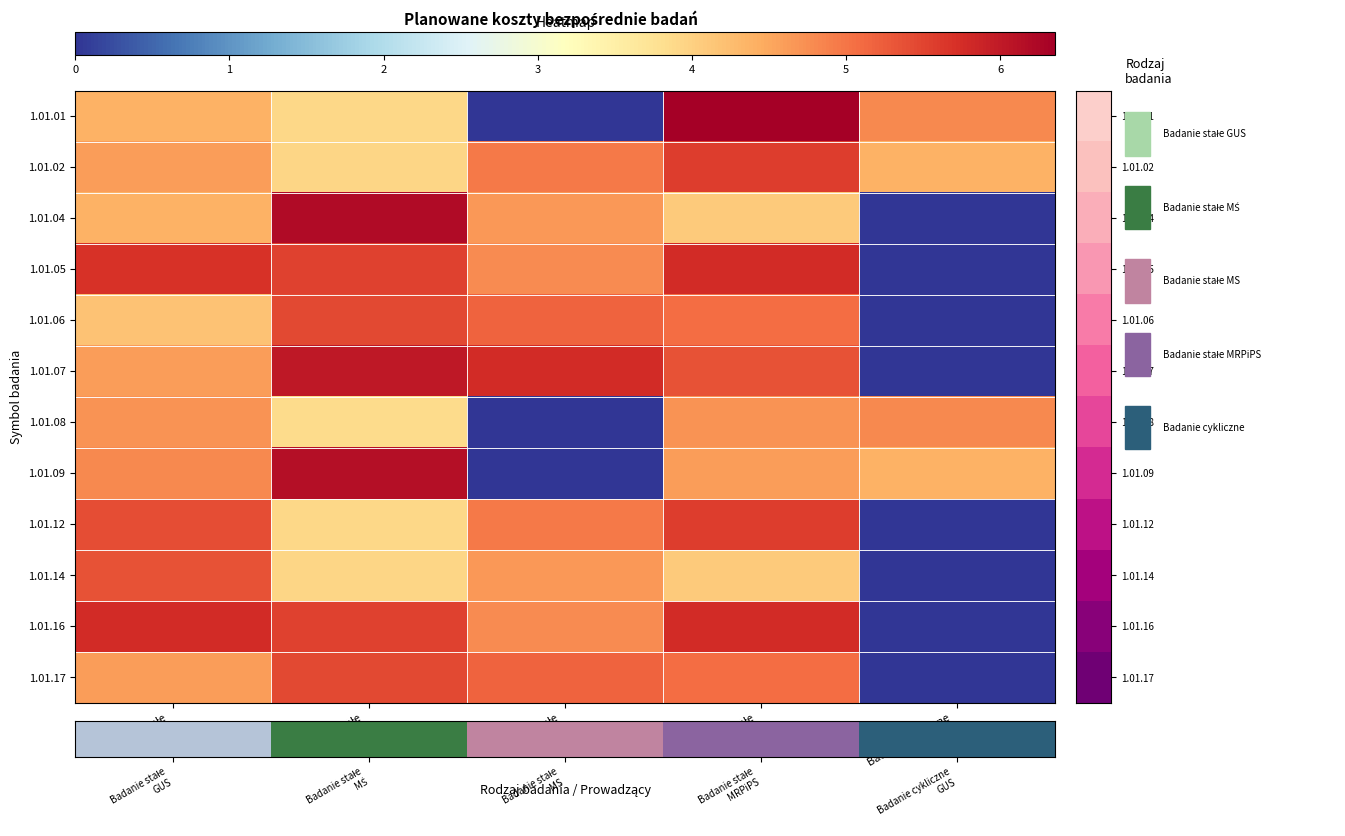

Which category has the highest value across all series?

Badanie stałe
MRPiPS